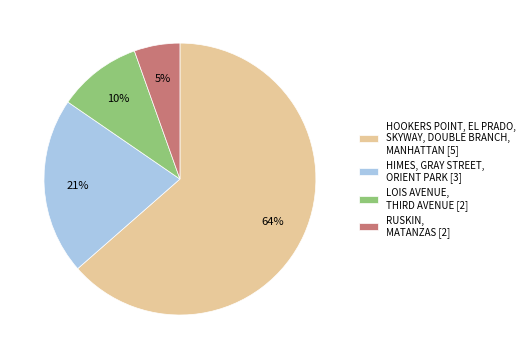

Is there a majority slice in this chart?

Yes